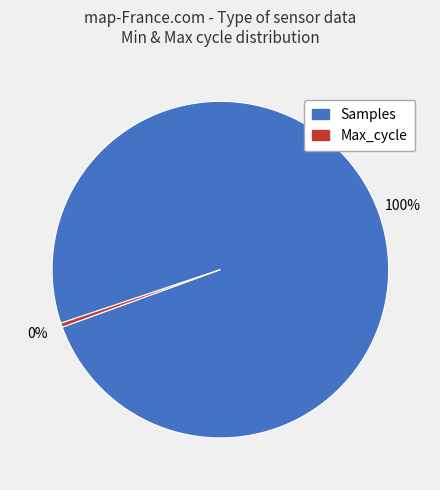

To the nearest percent, what portion does Samples represent?

100%